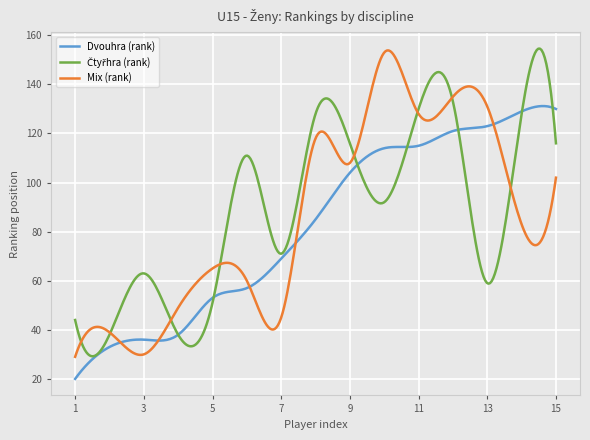

What is the highest value of the Mix (rank) series?

153.8